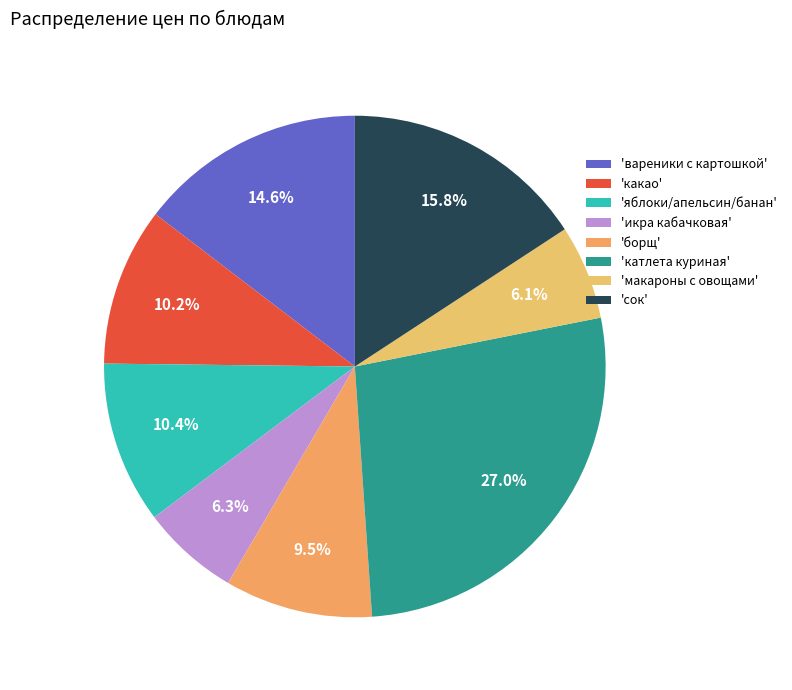

How many slices are in this pie chart?

8